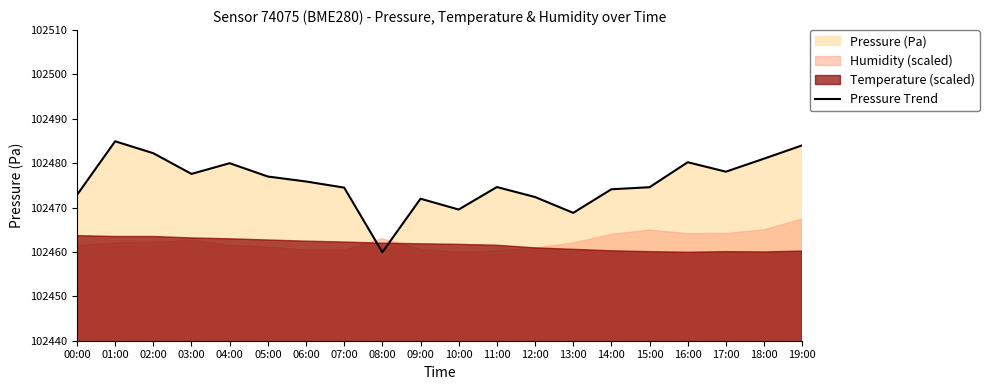

Rank the categories by value from highest to lowest.

01:00, 19:00, 02:00, 18:00, 16:00, 04:00, 17:00, 03:00, 05:00, 06:00, 11:00, 15:00, 07:00, 14:00, 00:00, 12:00, 09:00, 10:00, 13:00, 08:00